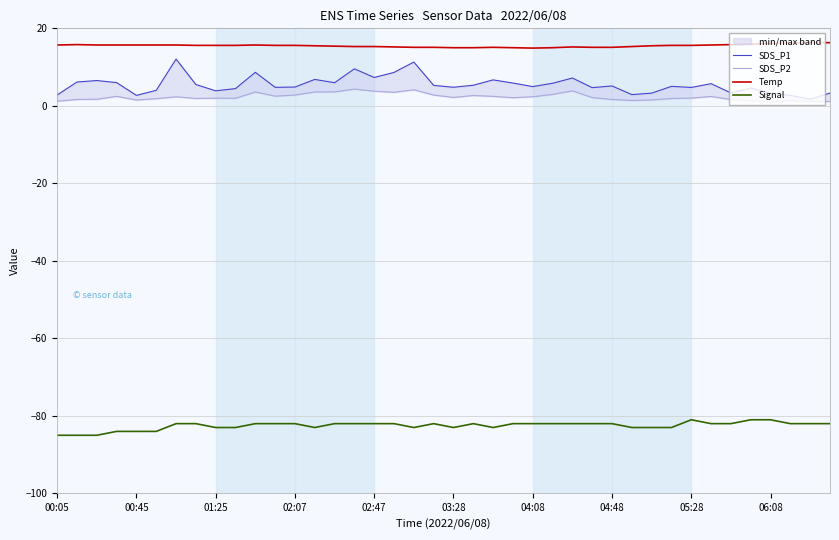

Which series has the largest range (max minus min)?

SDS_P1